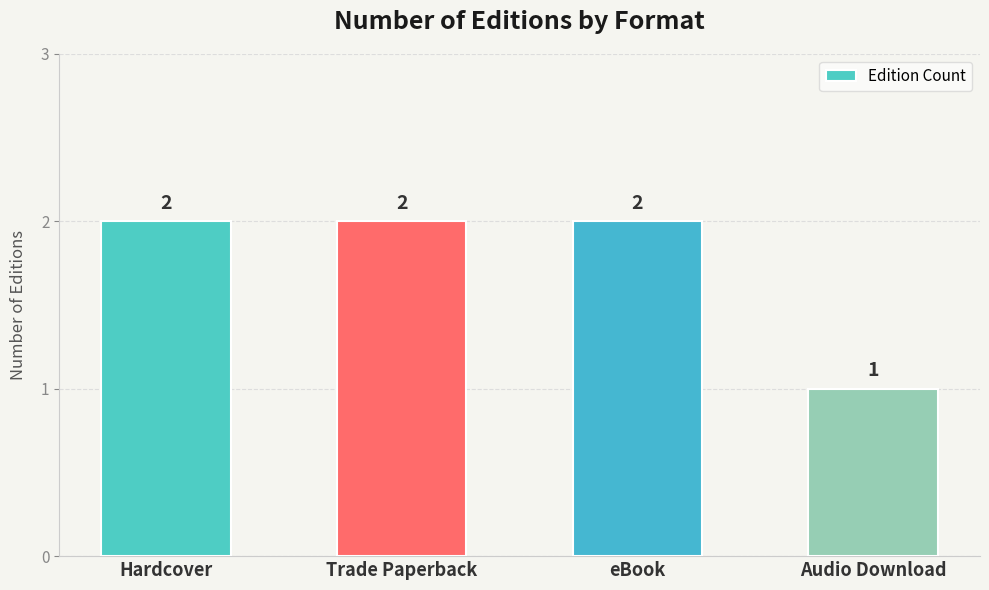

How many values are between 2 and 3?

3